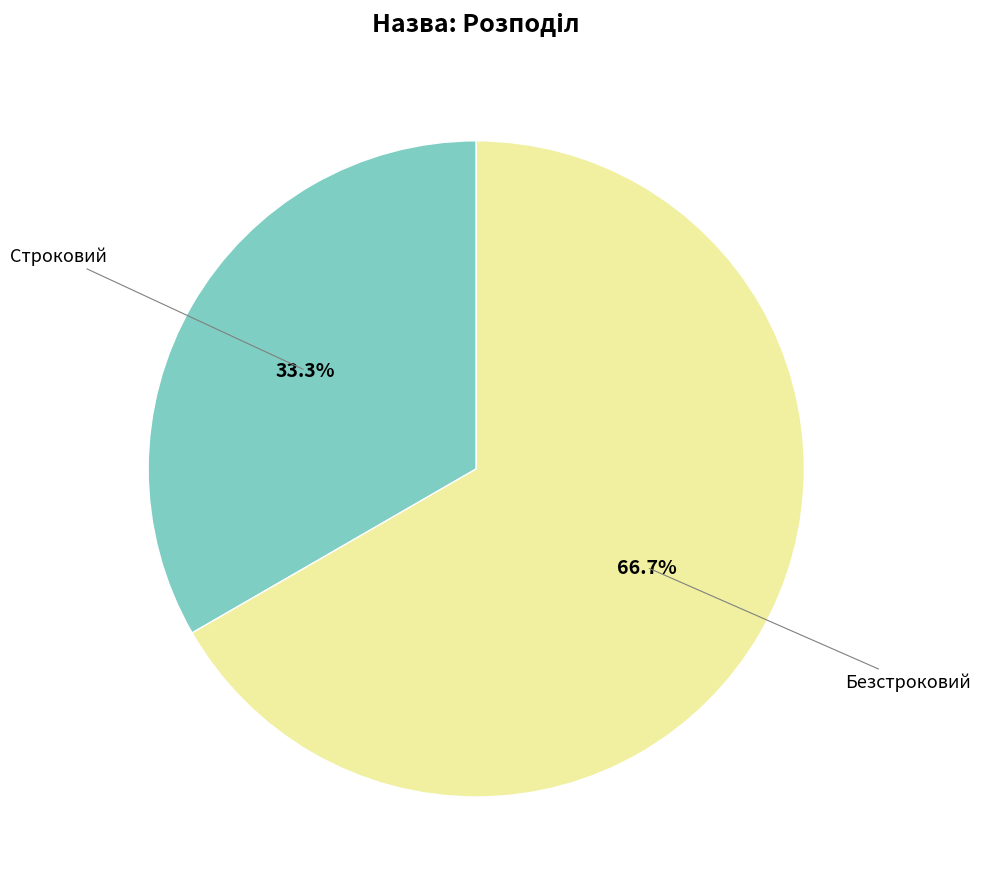

How many slices are in this pie chart?

2